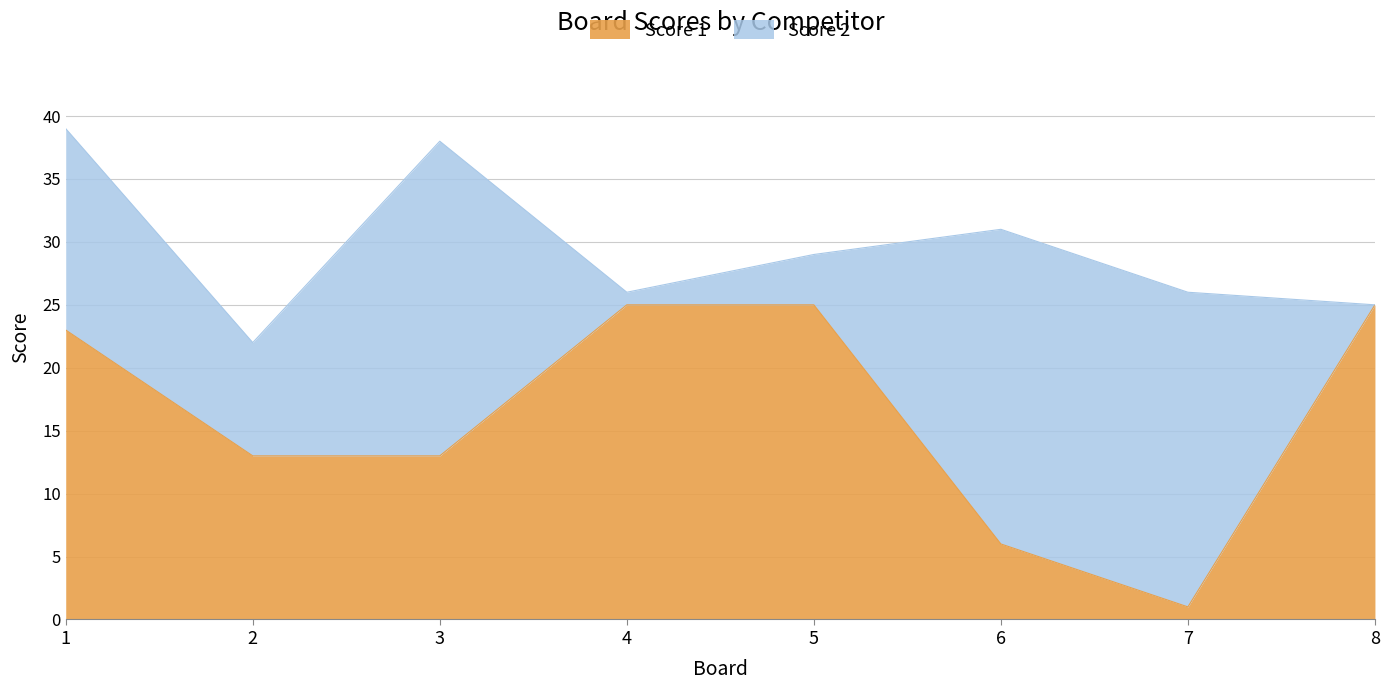

Where is the data nearest to the value 13?

2